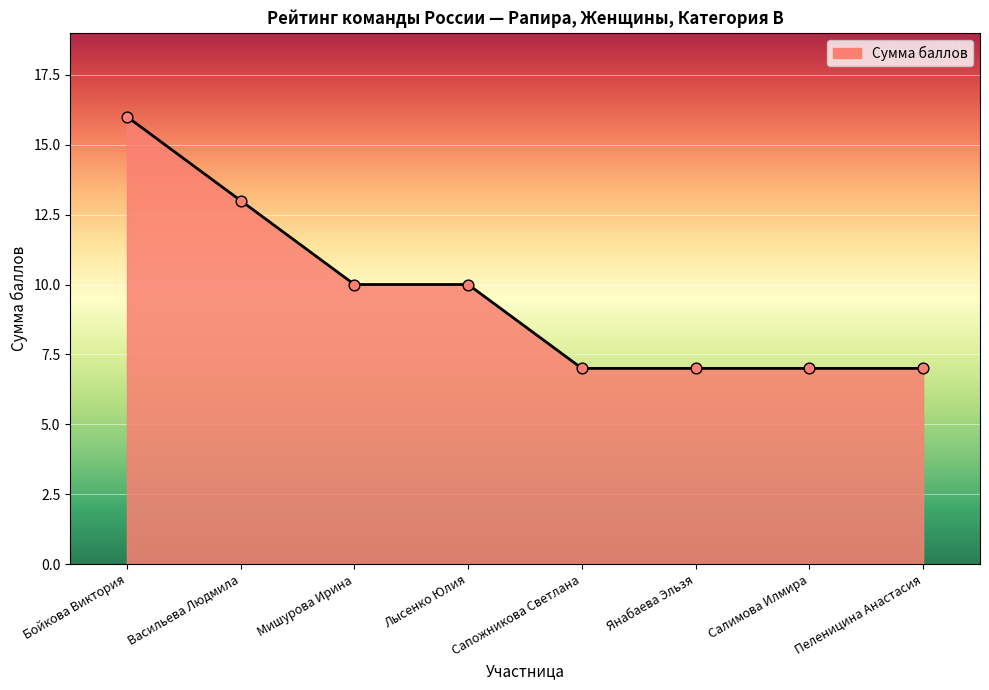

Approximately how many times larger is the value at Янабаева Эльзя compared to Салимова Илмира?

1.0